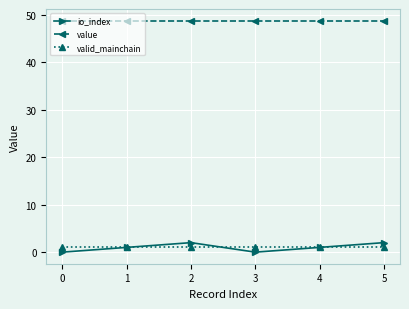

Is it true that value equals 82.2 at 4?

False